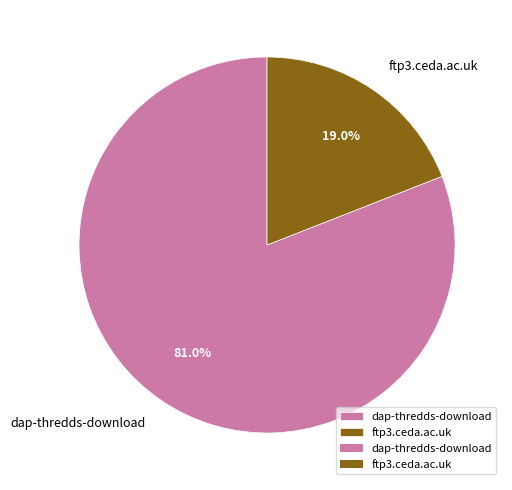

How many segments does this pie chart have?

2